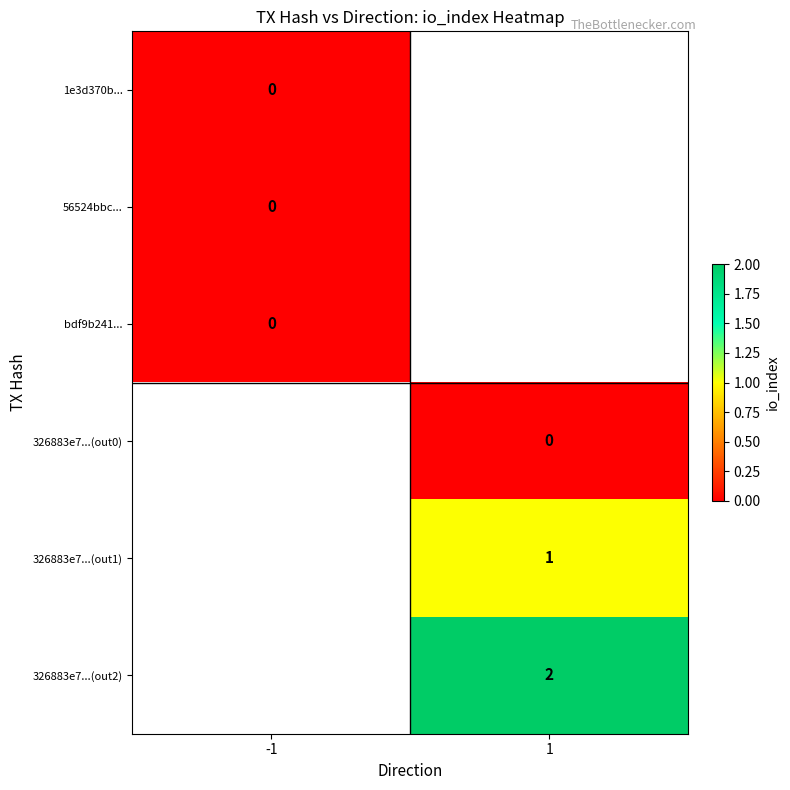

Is it true that 326883e7...(out2) equals 2 at 1?

True